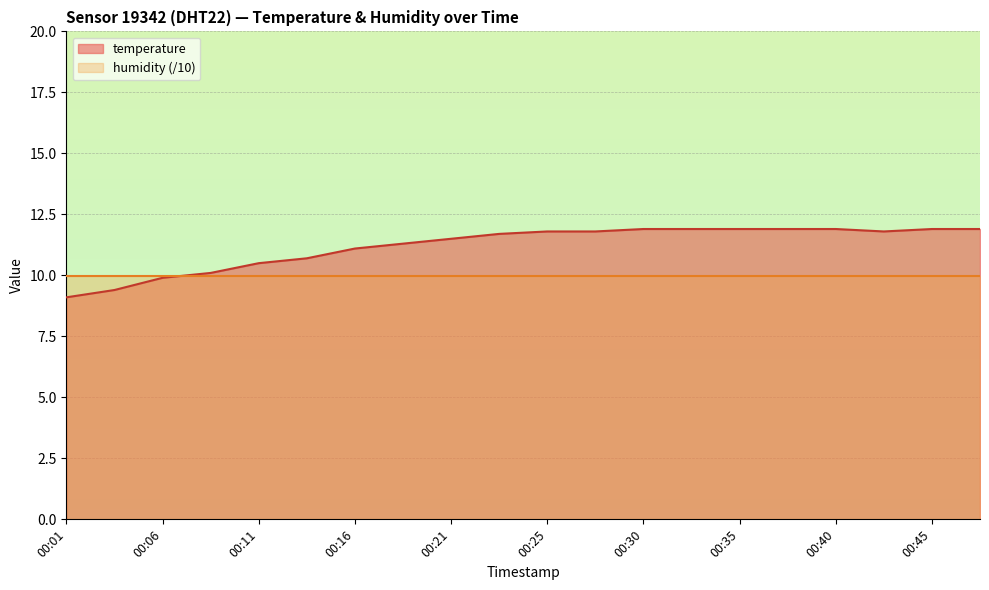

At which label does the data first exceed 11?

00:16